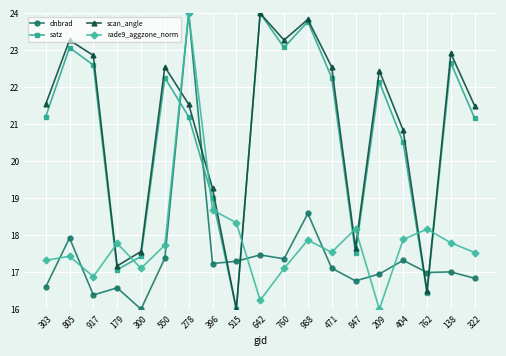

What position from the left is 917?

3